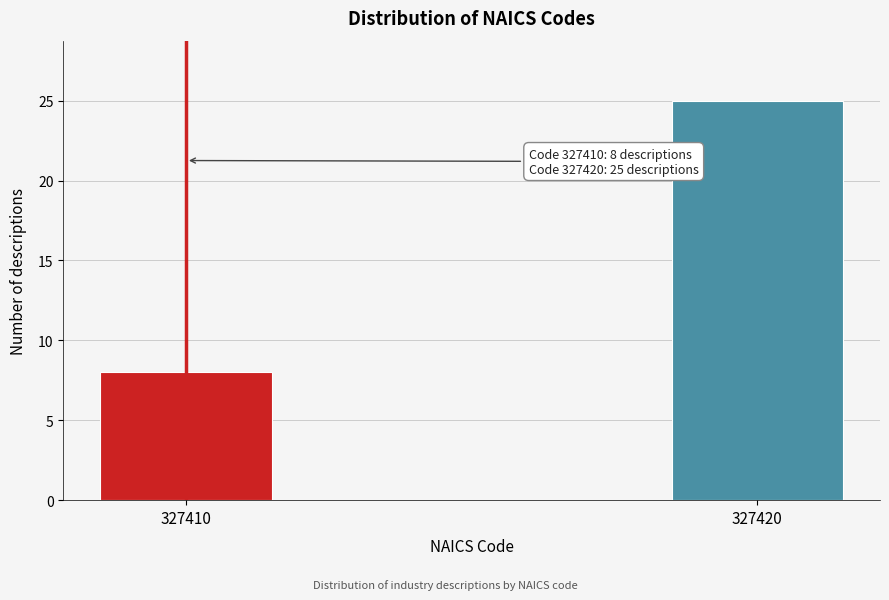

Reading left to right, extract all data points from this chart.

327410=8	327420=25